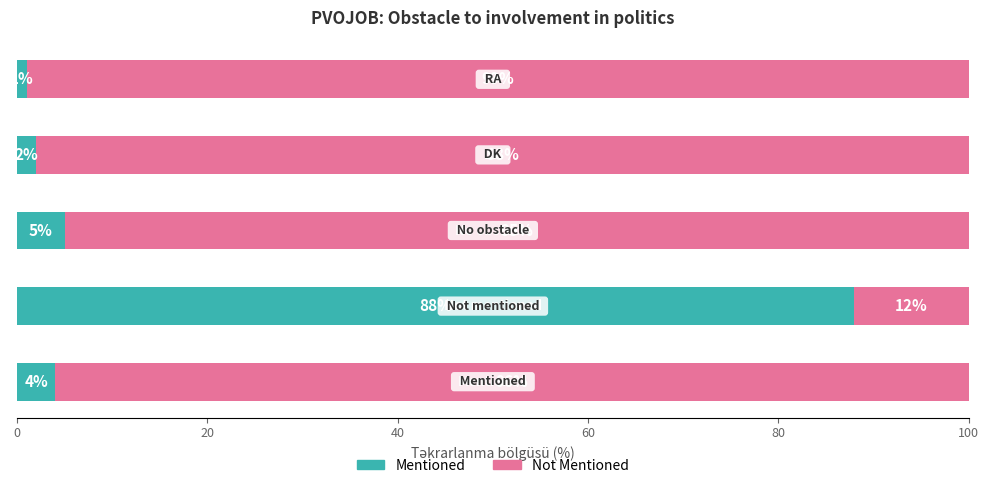

Reading left to right, list all the values displayed in this chart.

Mentioned (Teal): 4	88	5	2	1
Not Mentioned (Pink): 96	12	95	98	99